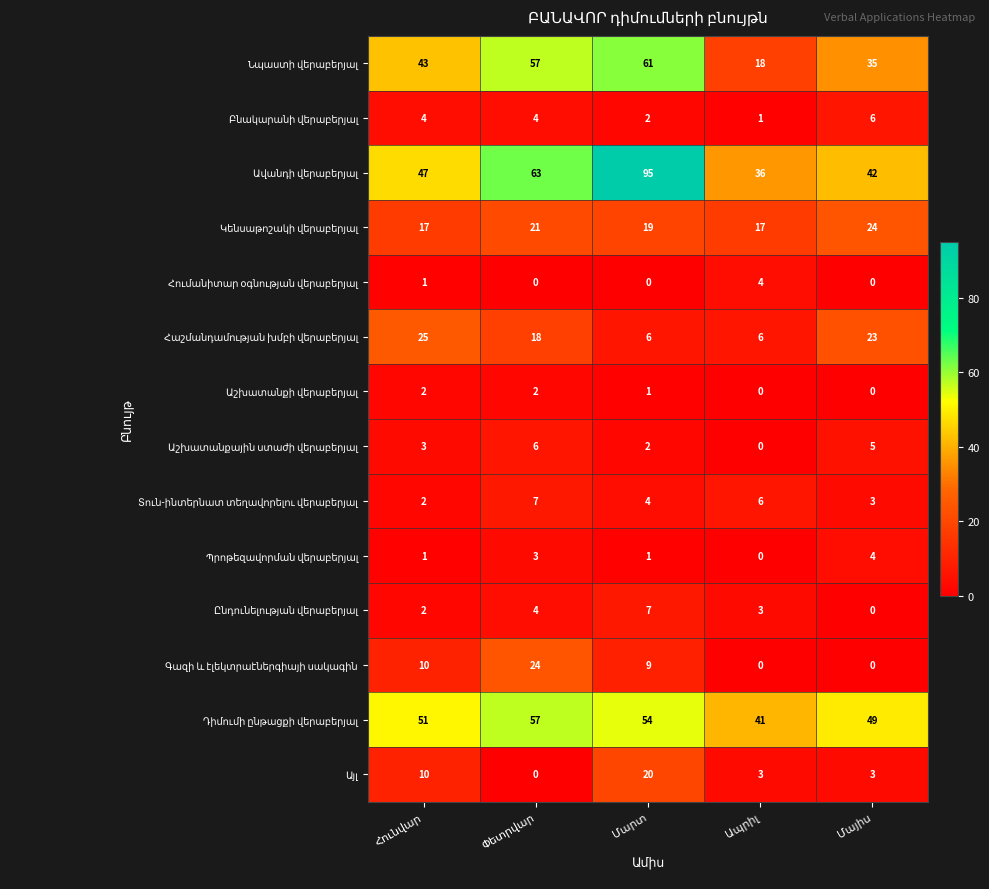

What is the maximum value shown in the chart?

95